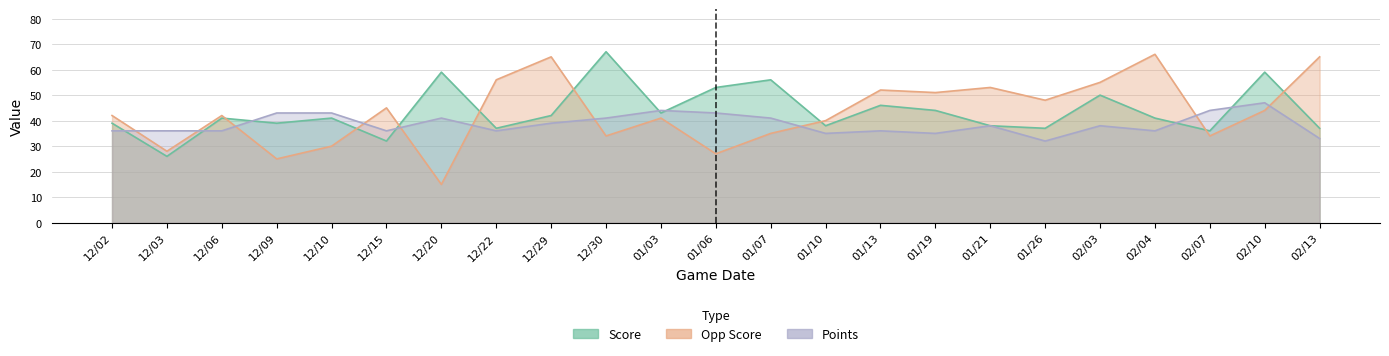

What is the sum of all Score values?

1001